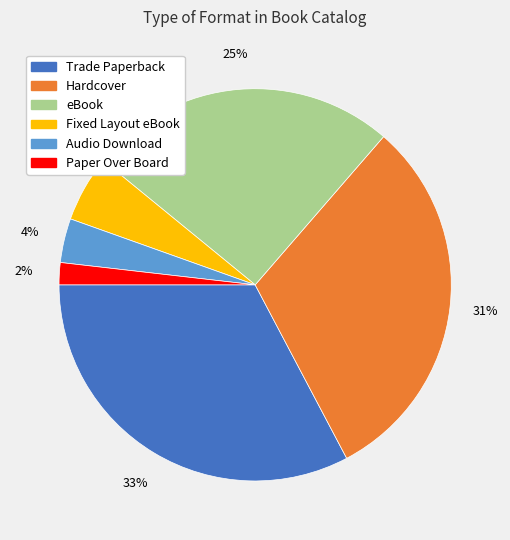

Does any single category account for the majority?

No